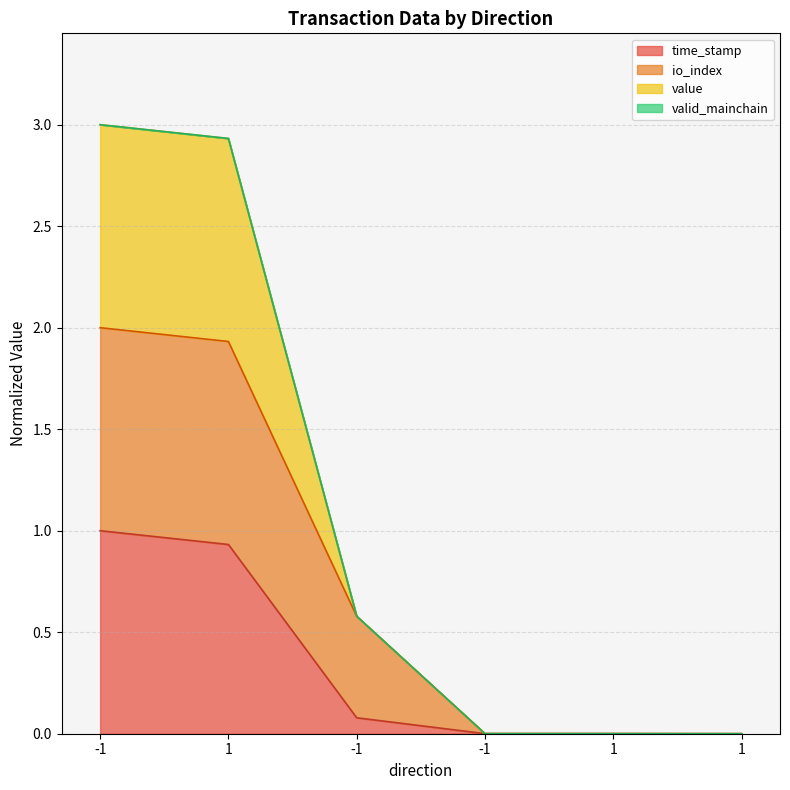

Does the chart display data point markers on the line(s)?

No